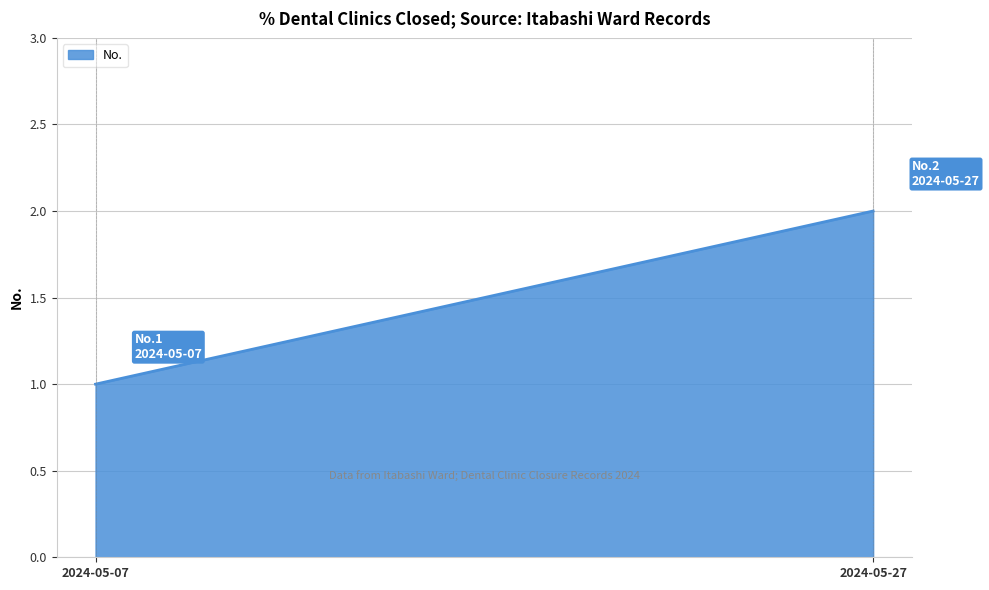

The chart shows a value of 0 at 2024-05-07. True or false?

False